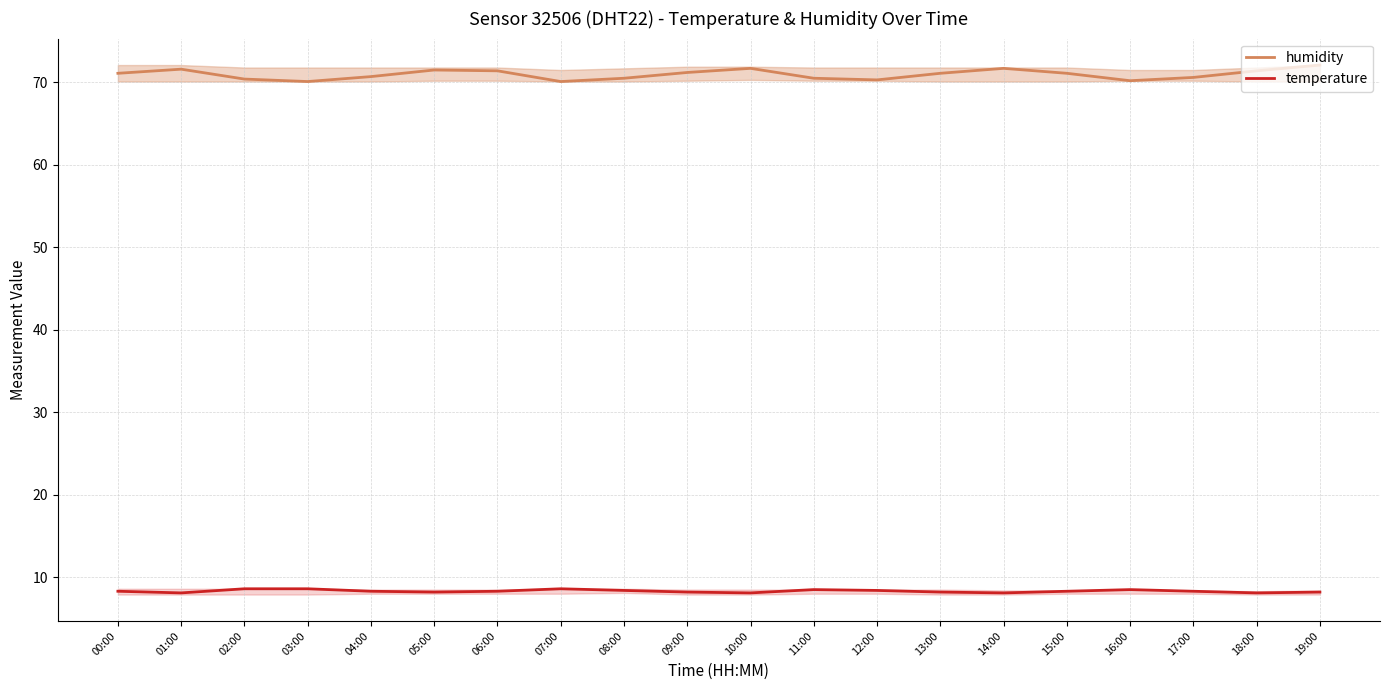

In temperature, how many points are higher than both neighbors (excluding endpoints)?

3